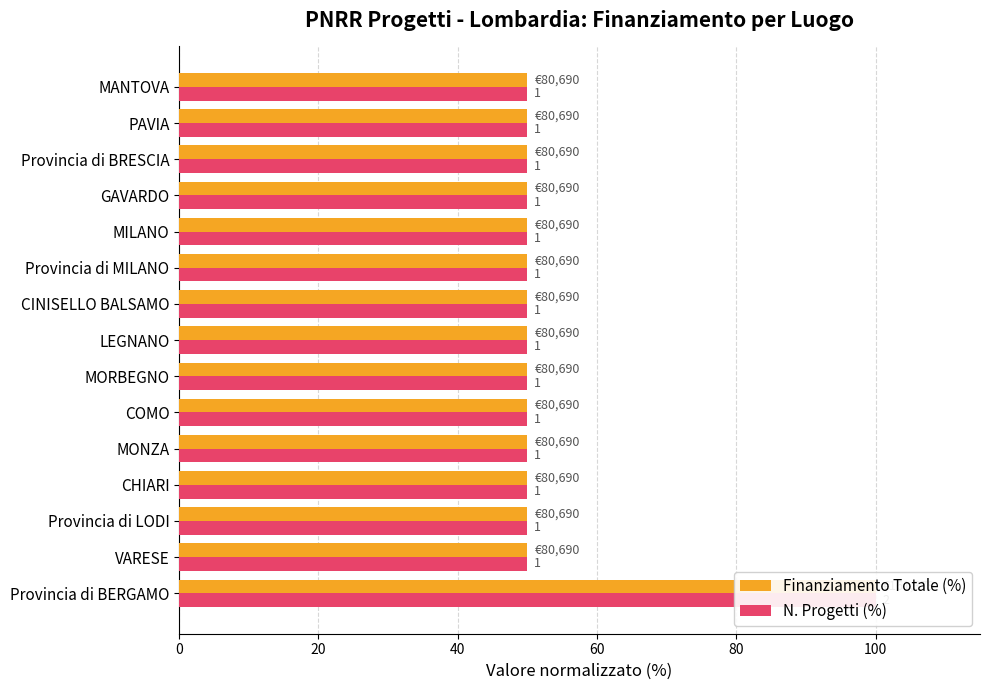

Read the N. Progetti (%) value at COMO.

50